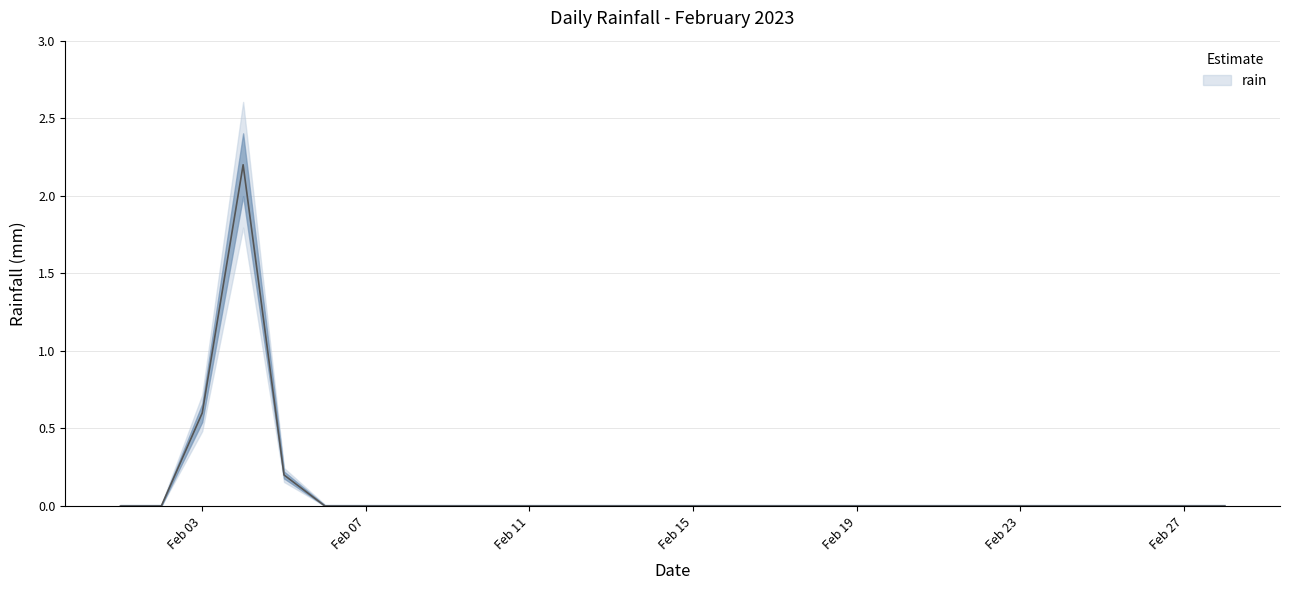

How many points are higher than both their immediate neighbors (excluding endpoints)?

1